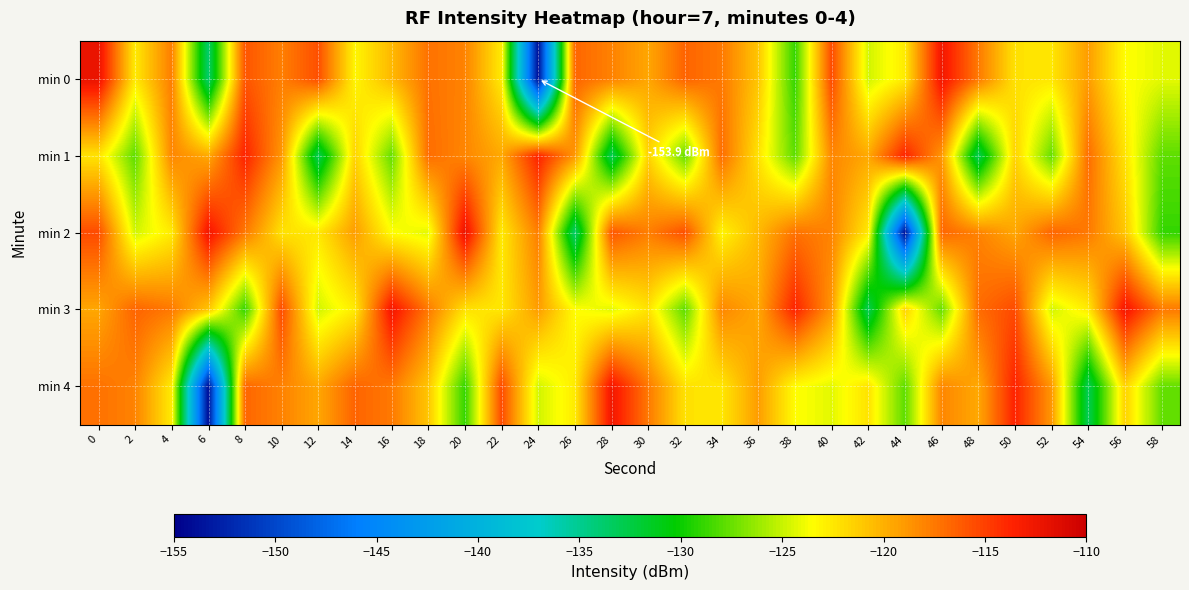

What is the greatest value displayed?

-112.2